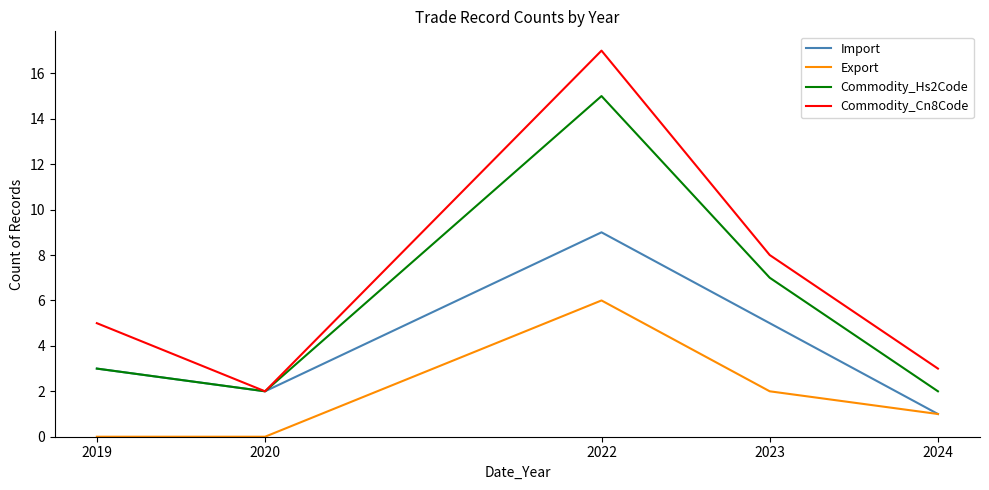

What are all the series names shown in the legend?

Import, Export, Commodity_Hs2Code, Commodity_Cn8Code